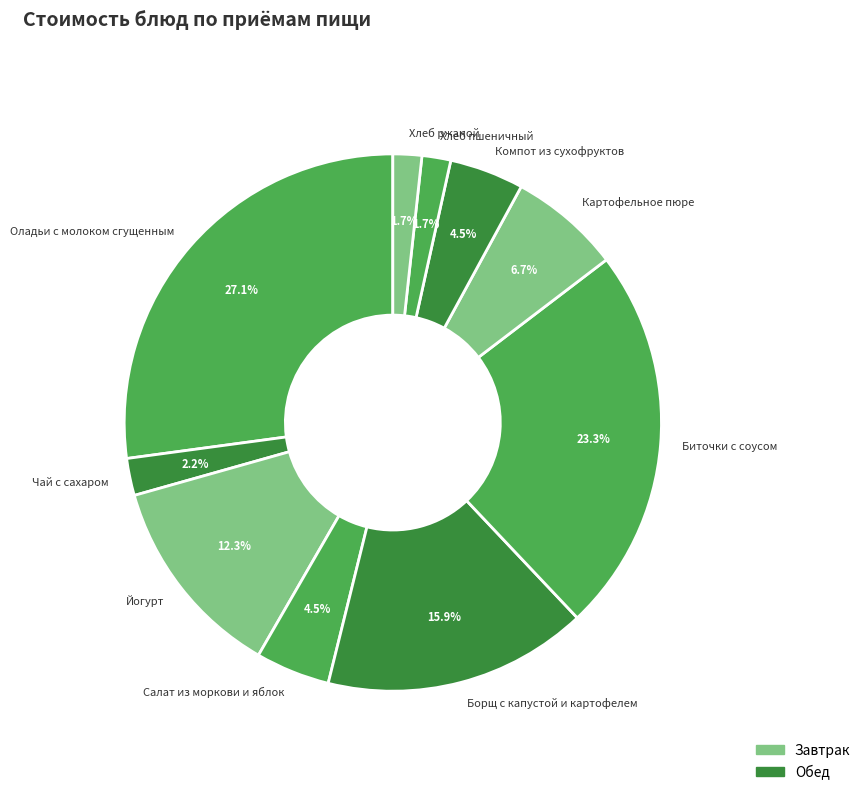

Does any single category account for the majority?

No